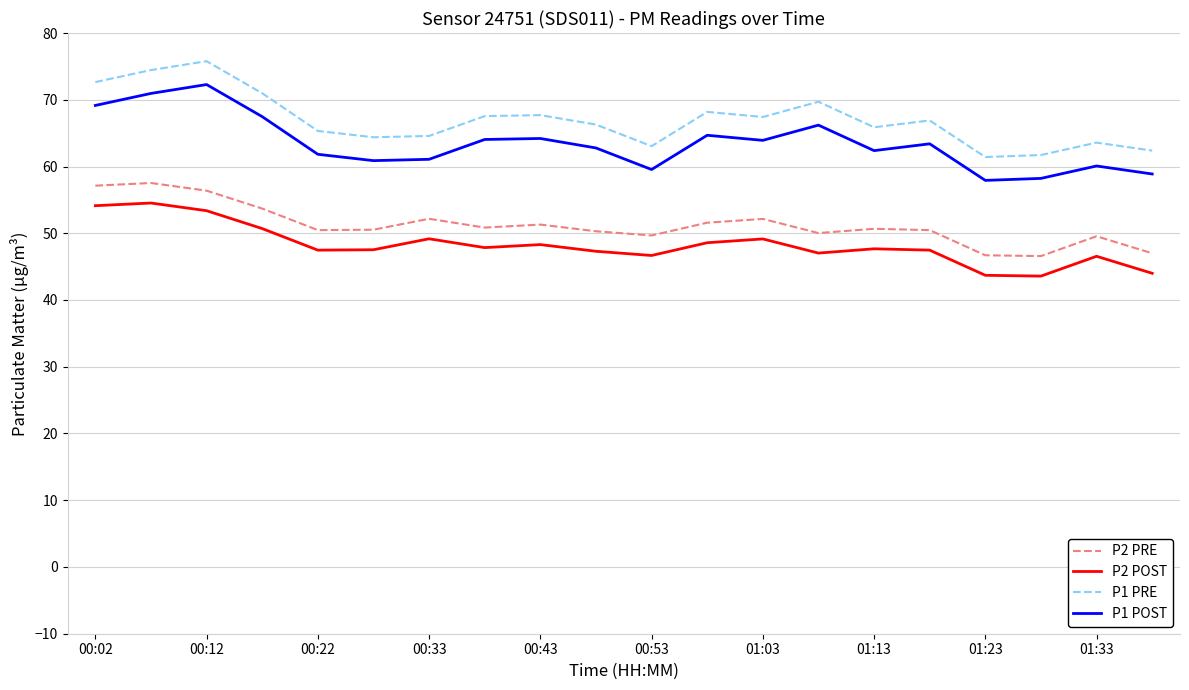

List the series in order of their overall mean, lowest first.

P2 POST, P2 PRE, P1 POST, P1 PRE